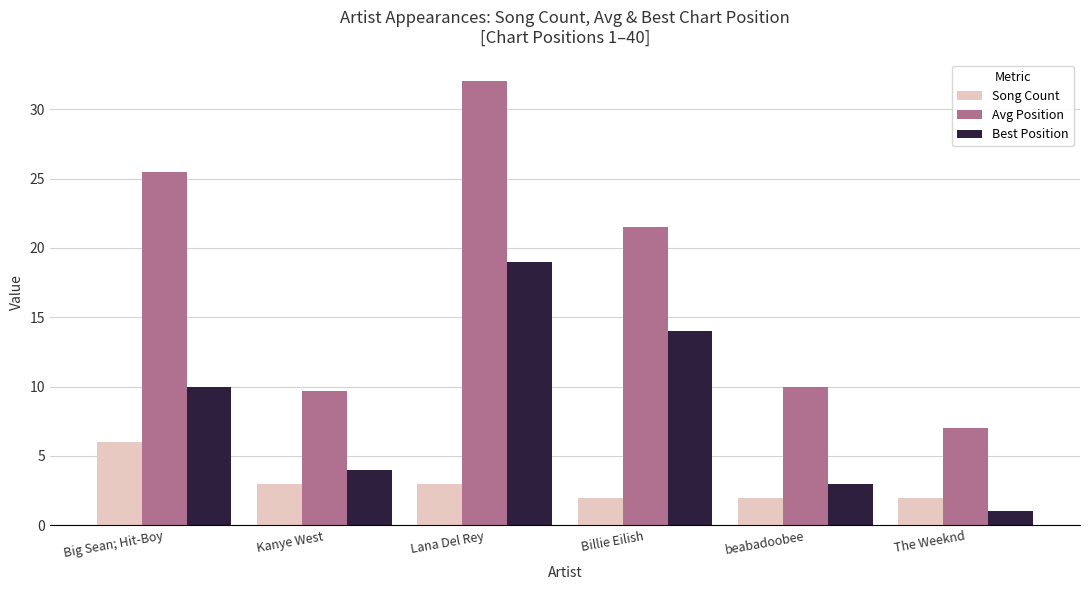

List the series in order of their overall mean, lowest first.

Song Count, Best Position, Avg Position